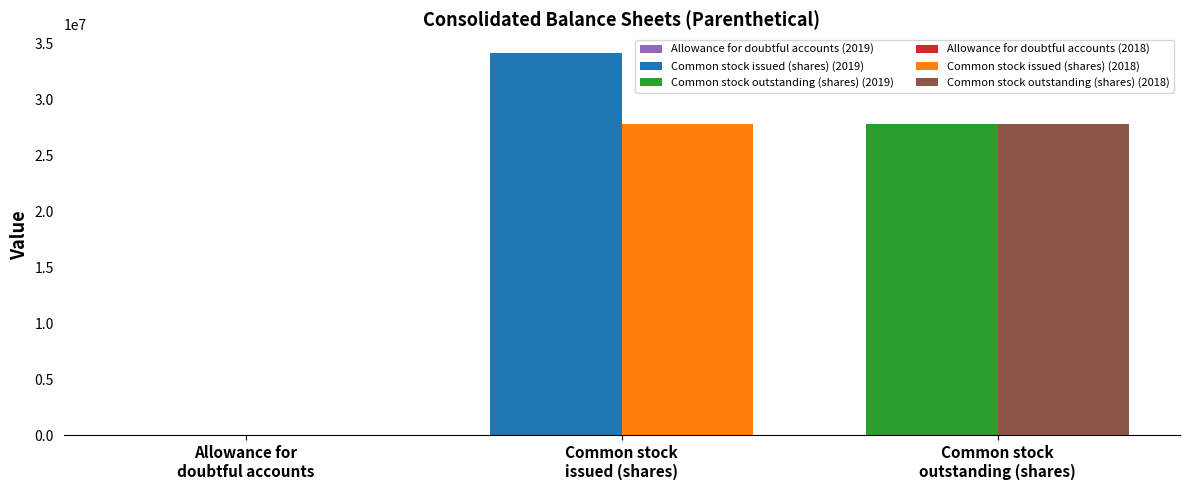

What is the highest value of the Dec. 31, 2019 series?

34110995